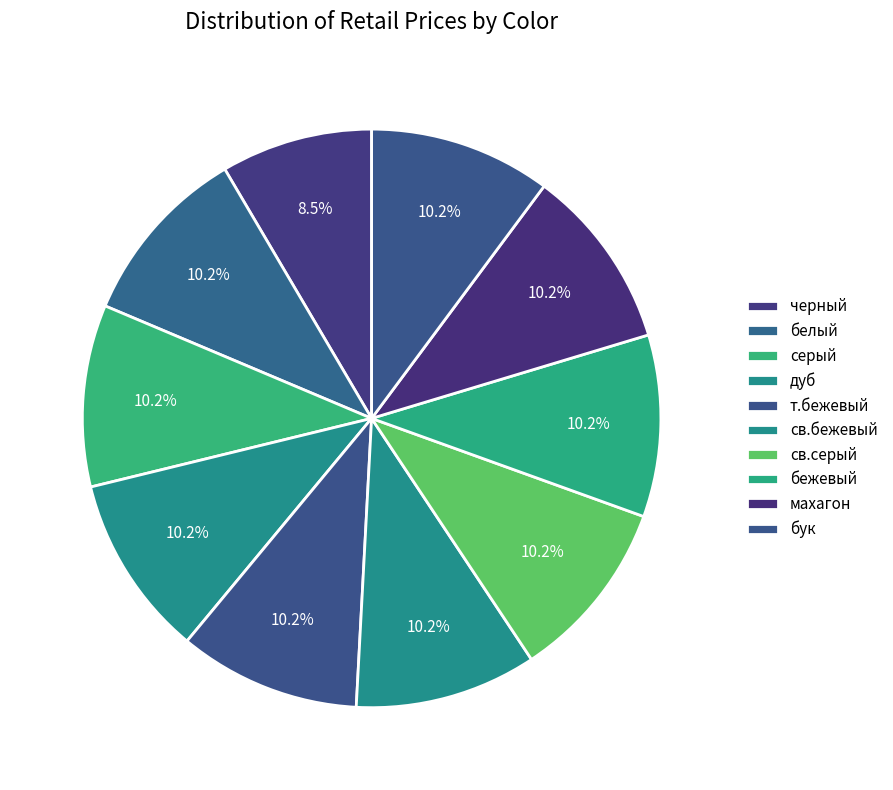

Is there any slice that represents more than half of the pie?

No